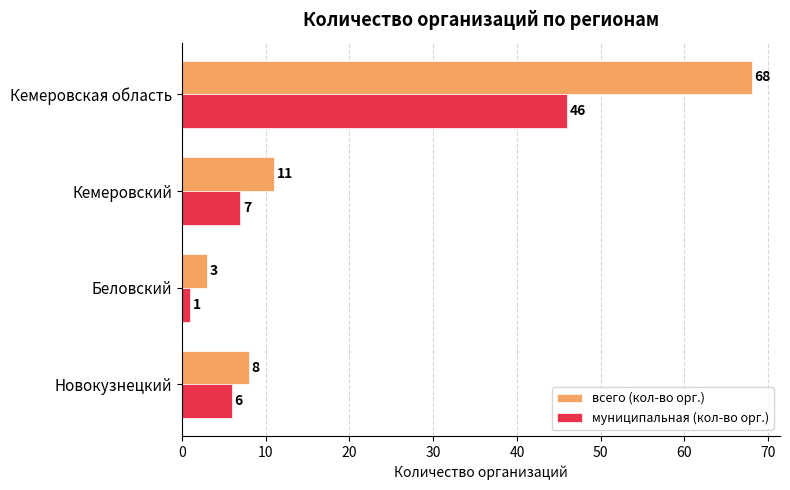

List the series in order of their overall mean, highest first.

всего (кол-во орг.), муниципальная (кол-во орг.)